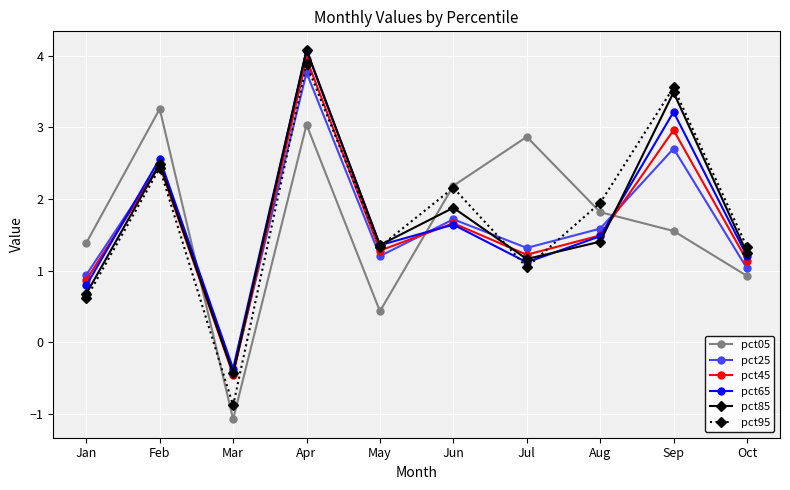

What is the value of the pct65 point at the 6th from the left?

1.6